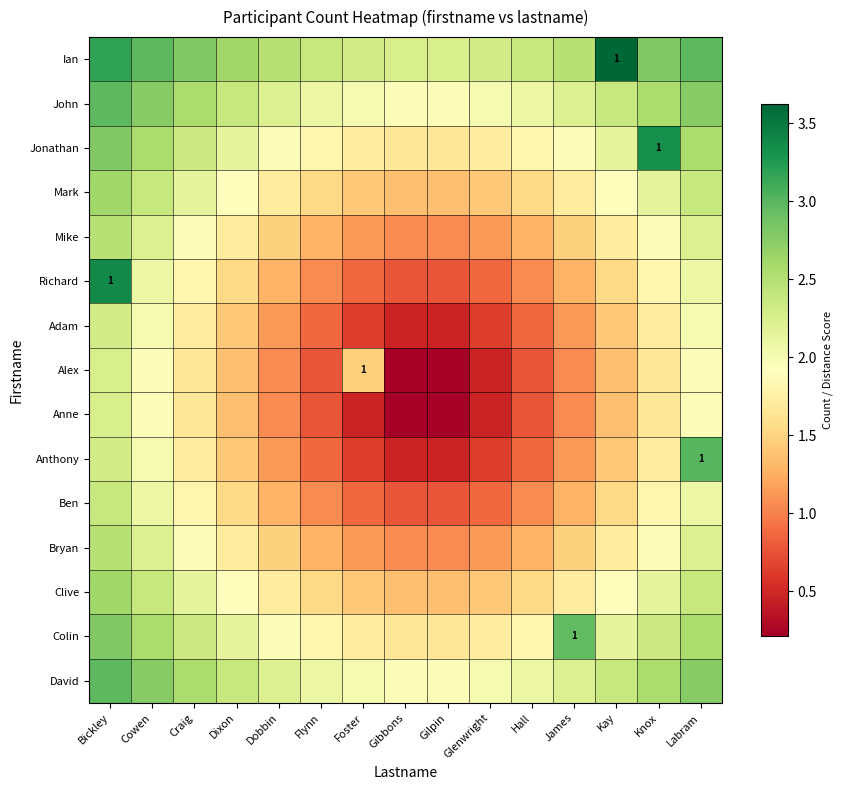

Rank the categories by Anne value from lowest to highest.

Gibbons, Gilpin, Foster, Glenwright, Flynn, Hall, Dobbin, James, Dixon, Kay, Craig, Knox, Cowen, Labram, Bickley